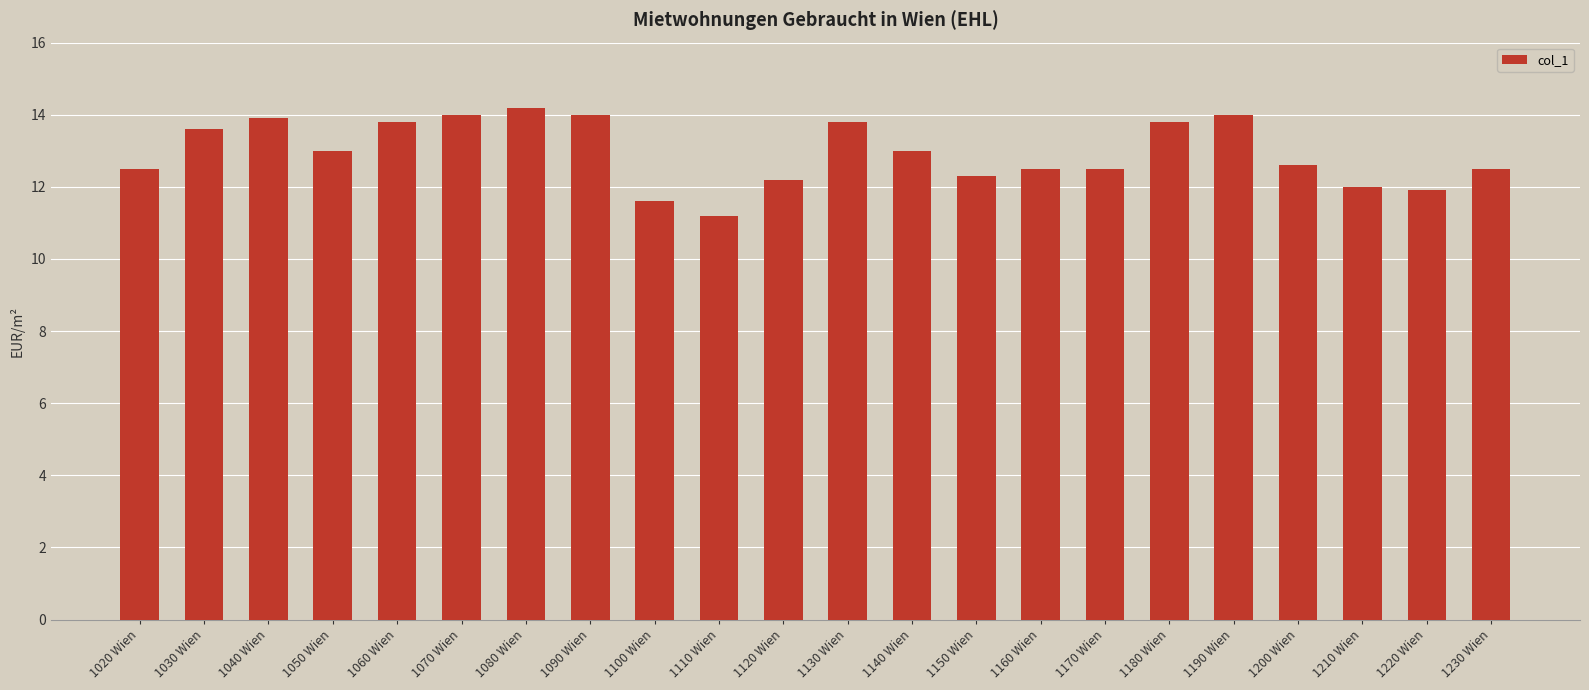

What is the ratio of the value at 1130 Wien to the value at 1230 Wien?

1.1